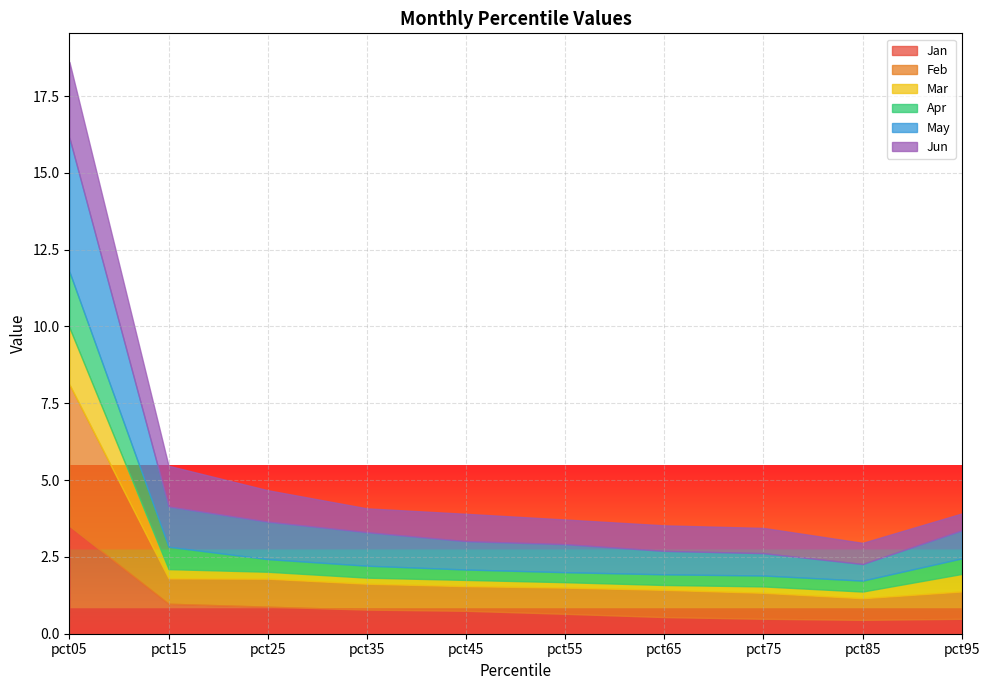

Which has a higher value, pct25 or pct65?

pct25